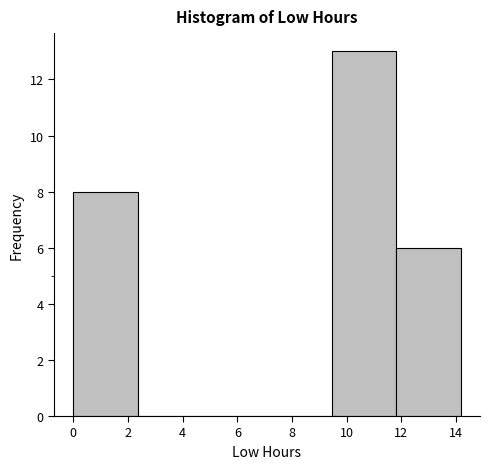

Over which range of the x-axis is the bar tallest?

9.4 to 11.8